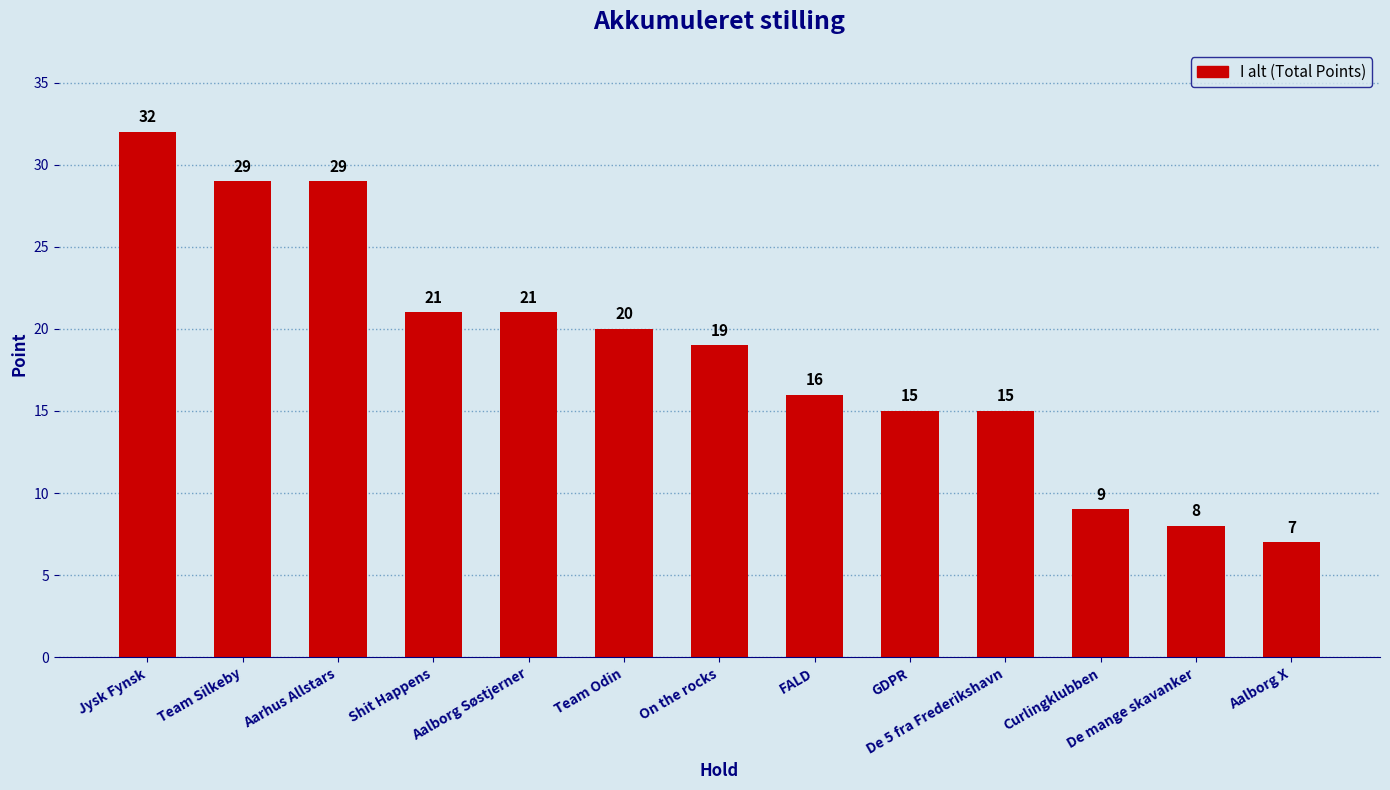

What is the label of the 3rd bar from the right?

Curlingklubben